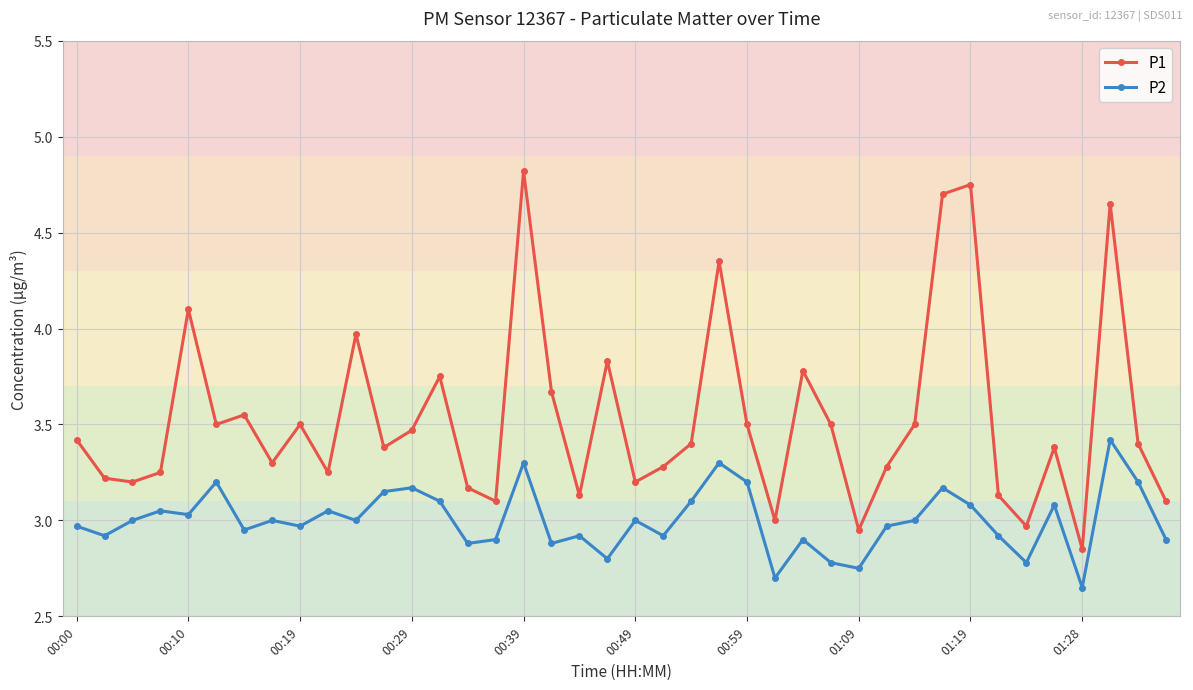

Count the number of data series in this chart.

2